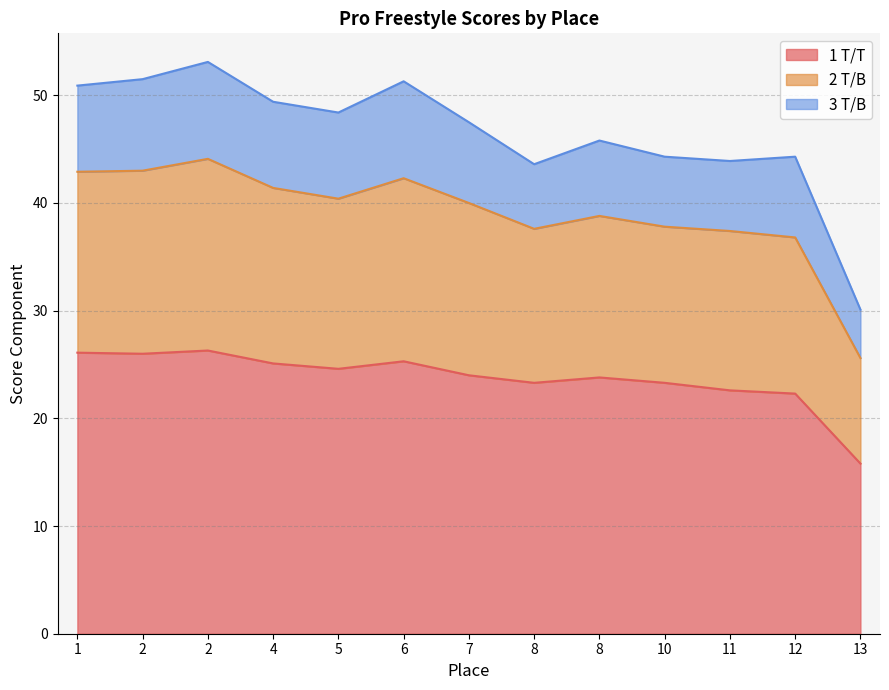

At which label does 1 T/T reach its peak?

2